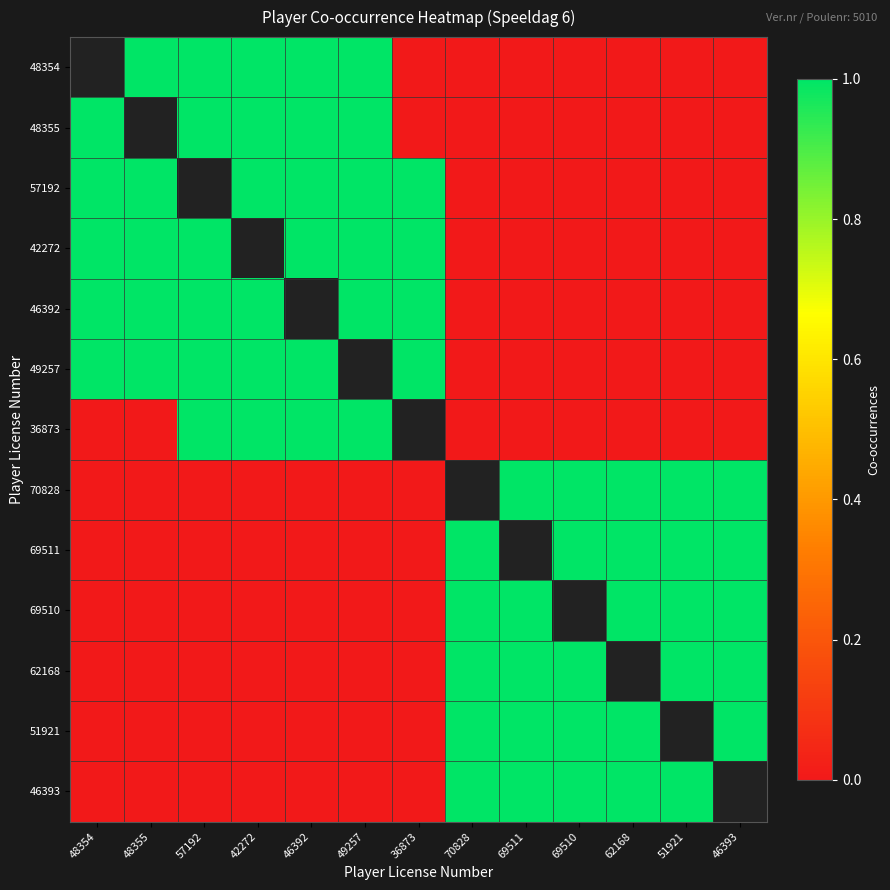

Which has a higher value, 42272 or 57192?

42272